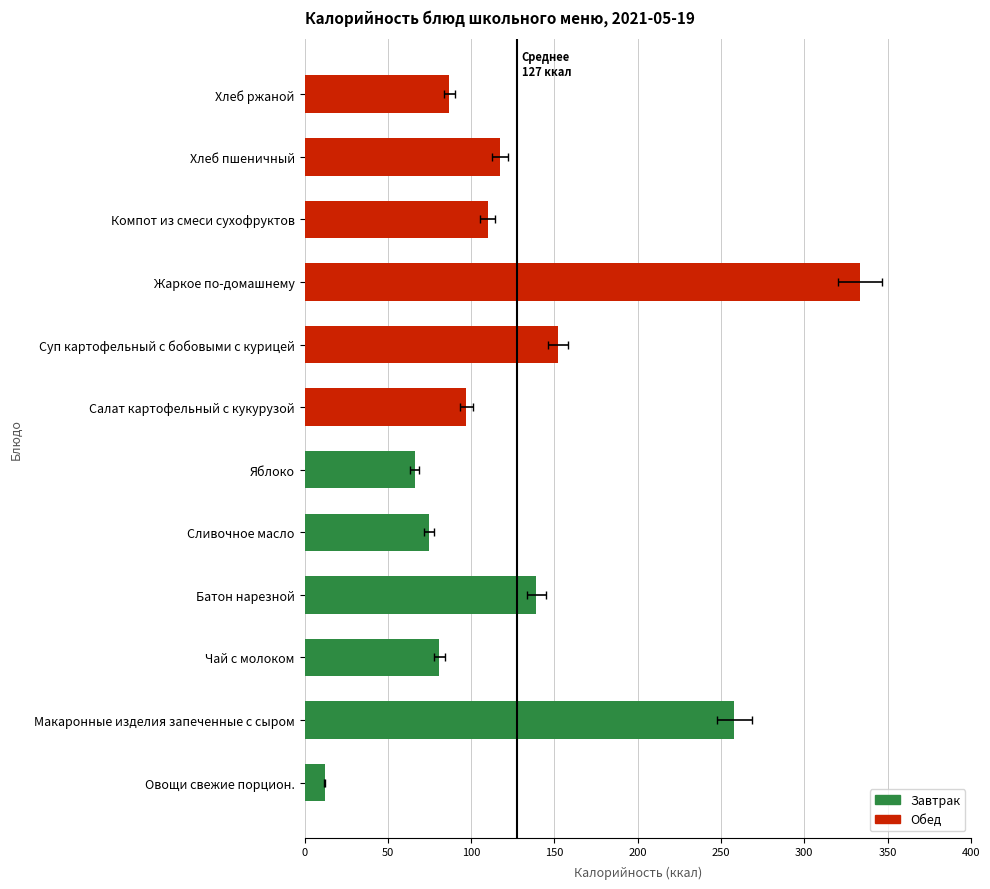

What is the sum of all values?

1528.5